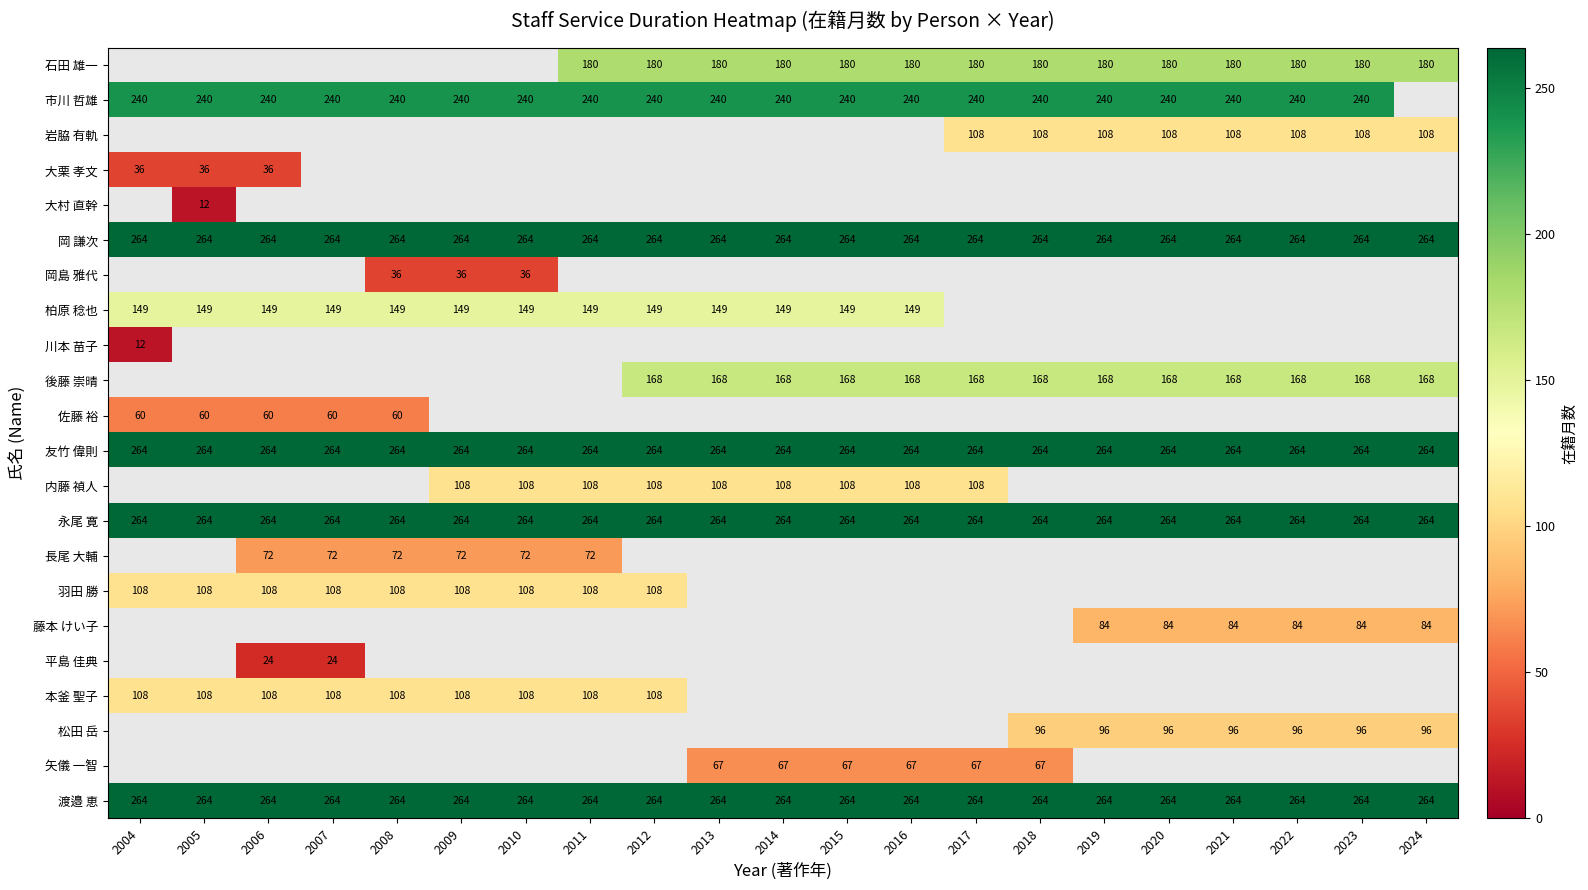

True or false: 市川 哲雄 has a value of 114 at 2014.

False